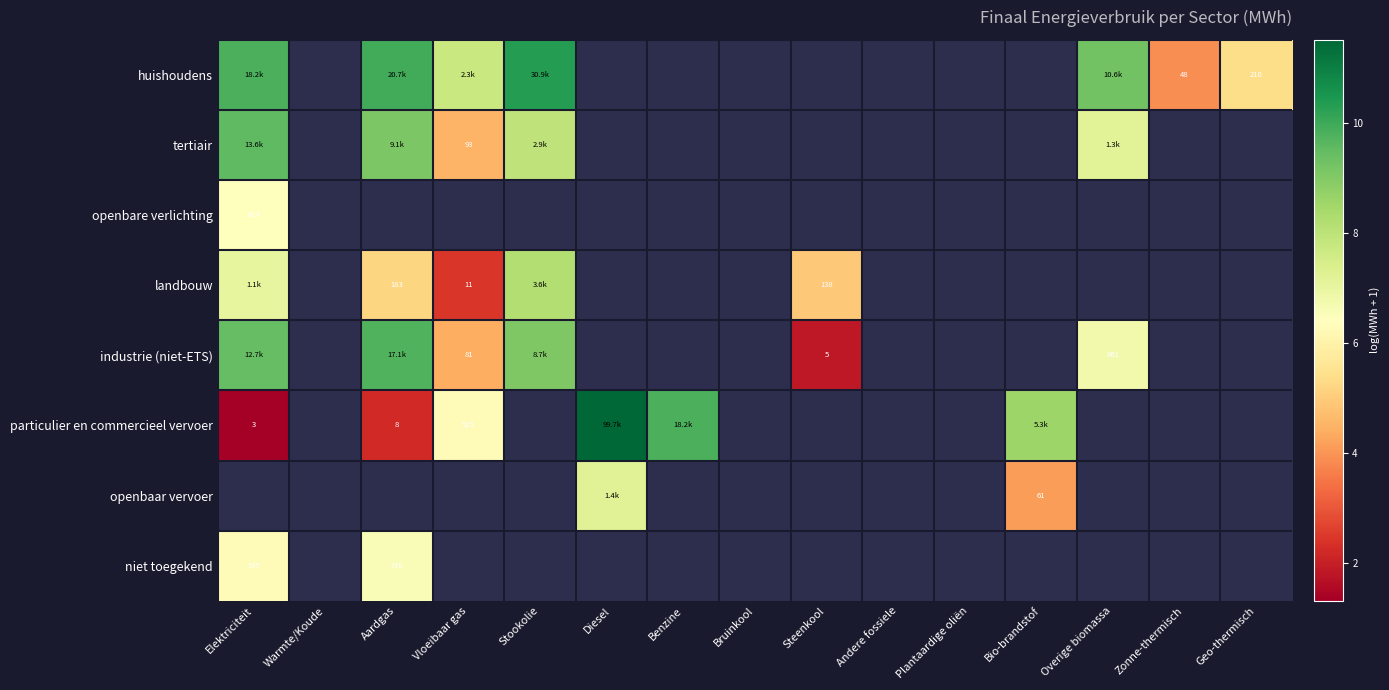

At how many categories does at least one series exceed 6?

8